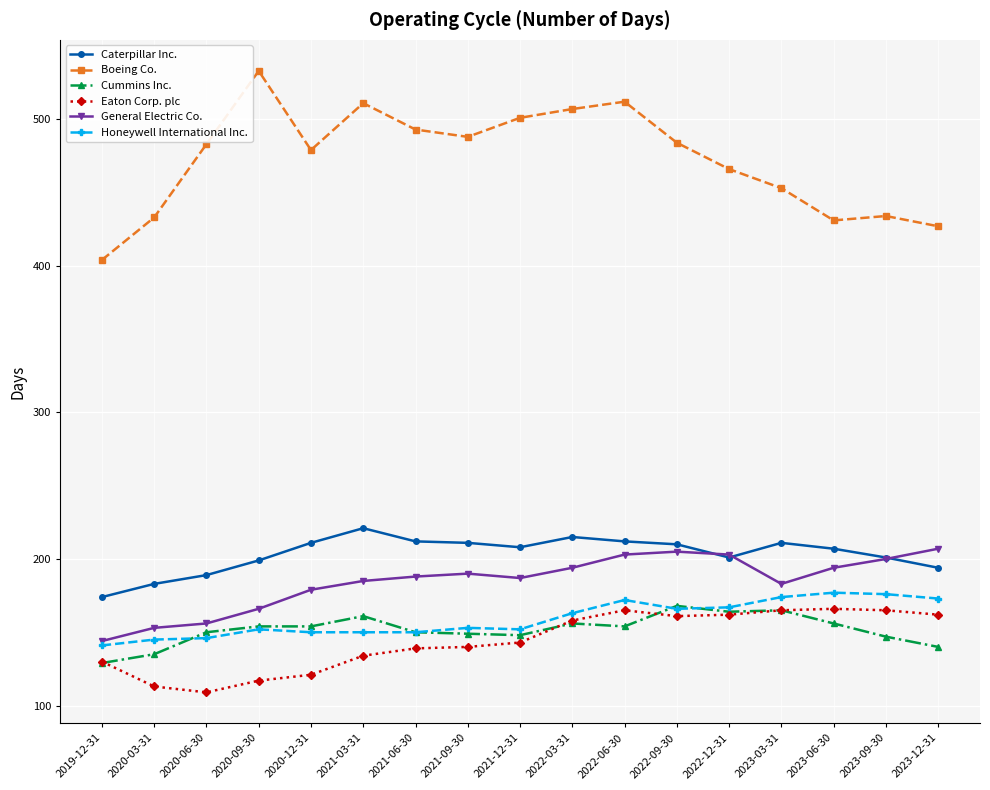

What position from the right is 2021-06-30?

11